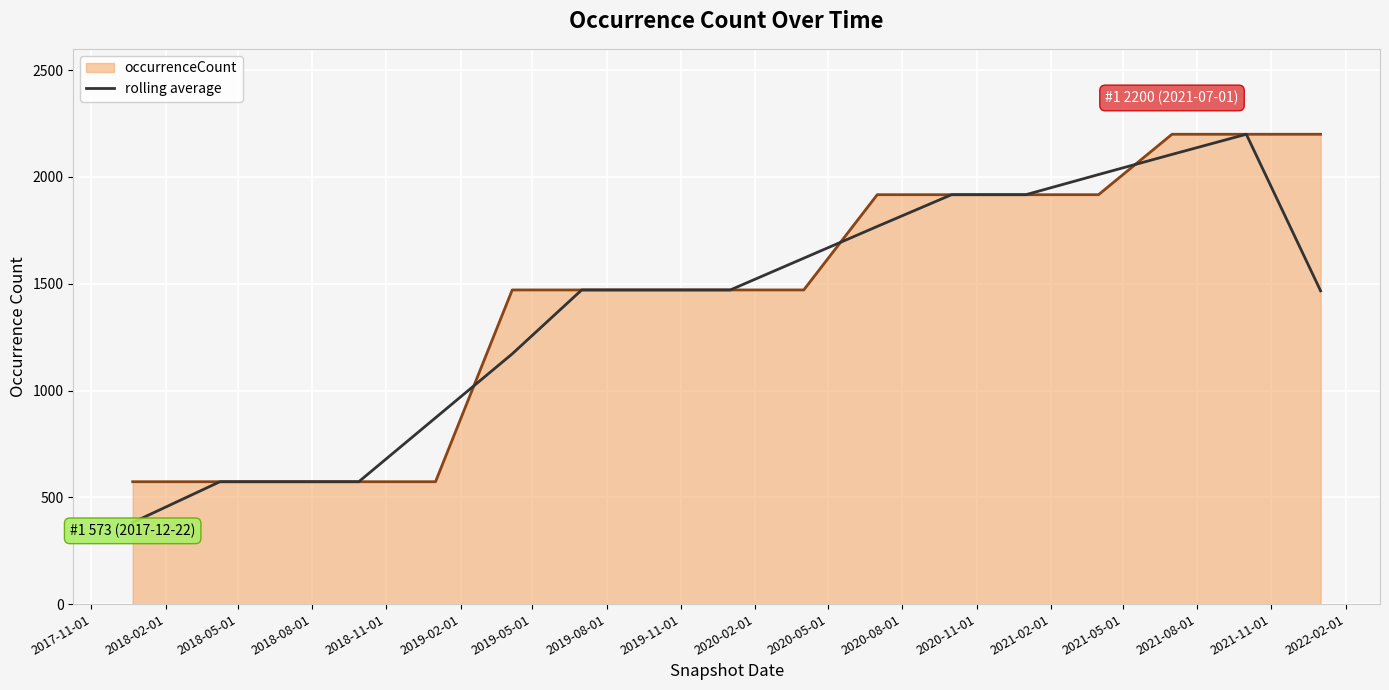

What is the minimum value for occurrenceCount?

573.0